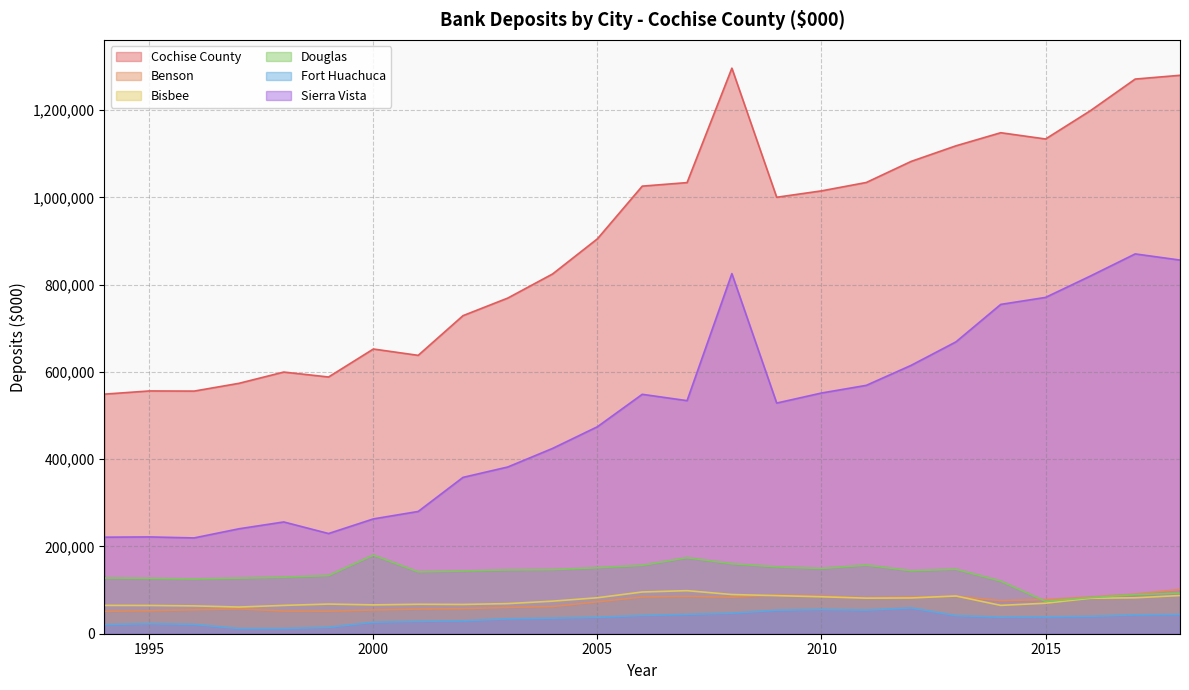

What is the difference between the highest and lowest values at 2002?

699454